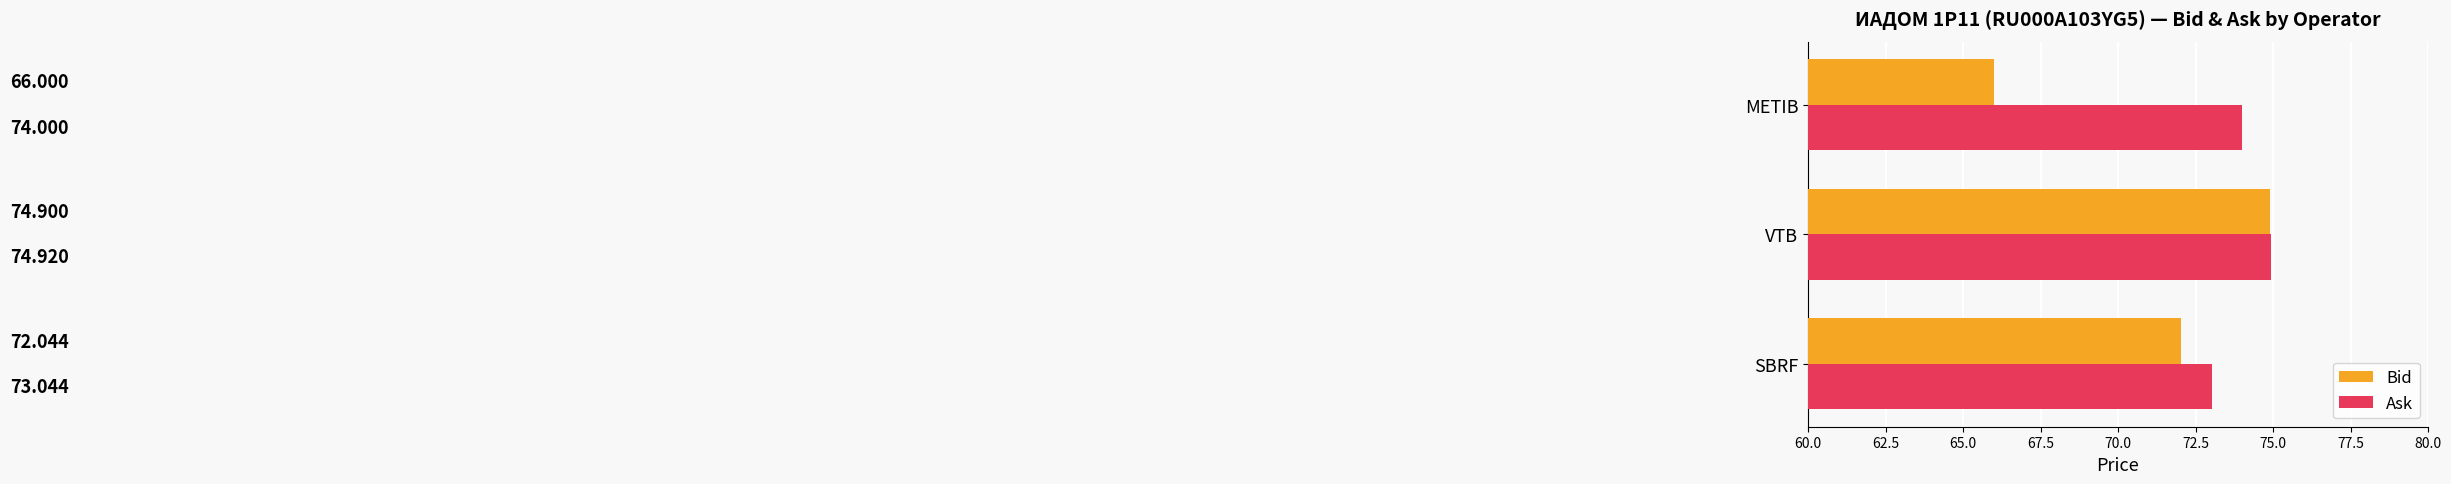

At which label does Ask reach its minimum?

SBRF